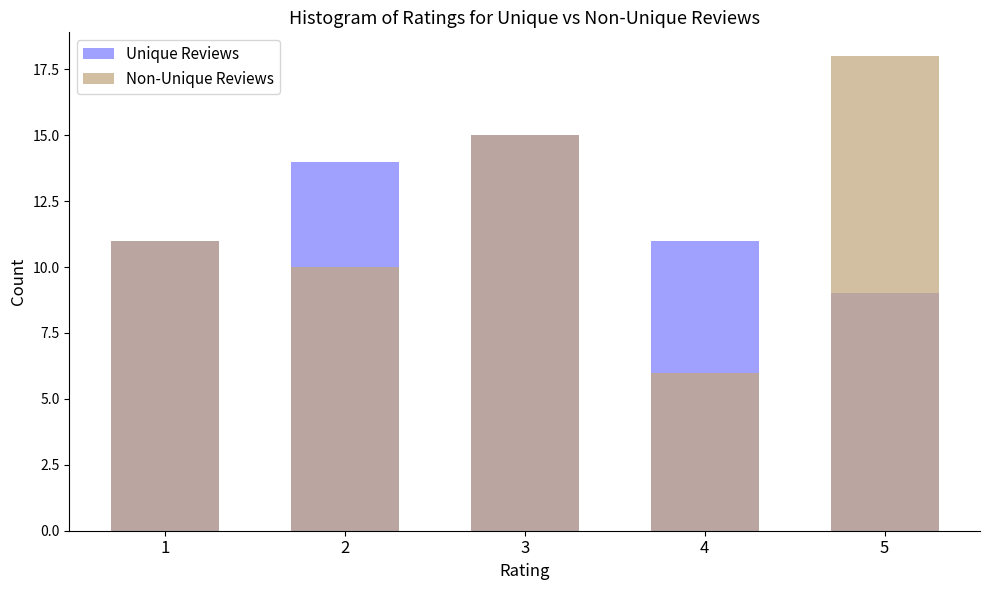

Is it true that Non-Unique Reviews equals 6 at 4?

True